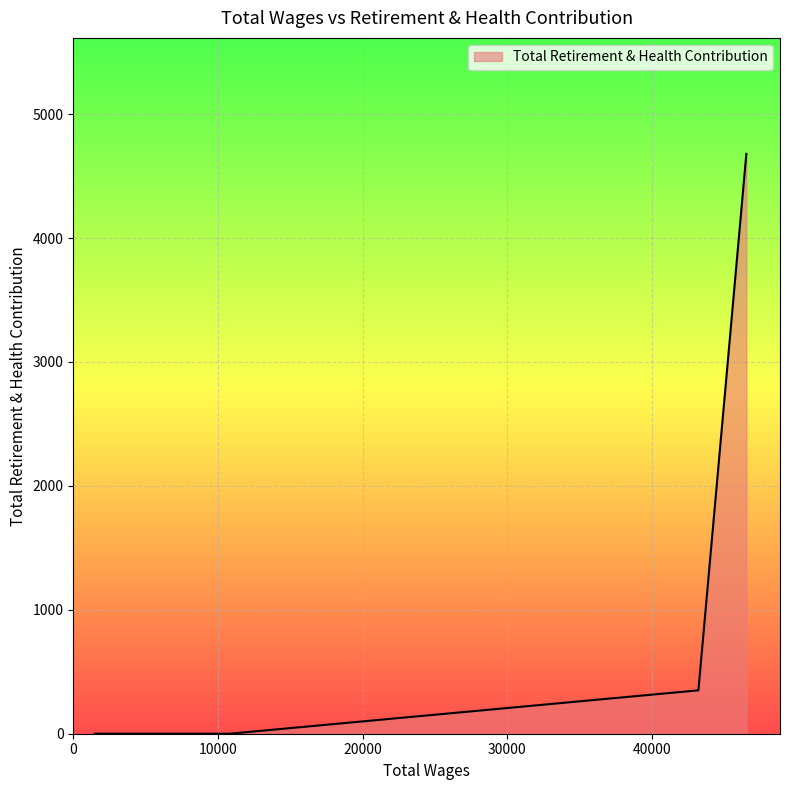

What is the difference between the maximum and second lowest values?

4679